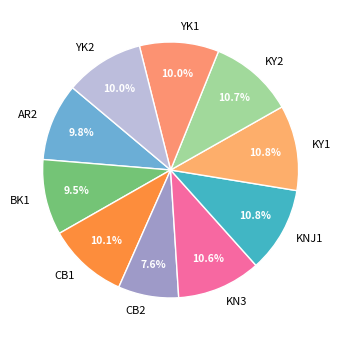

Which category has the smallest portion of the pie?

CB2